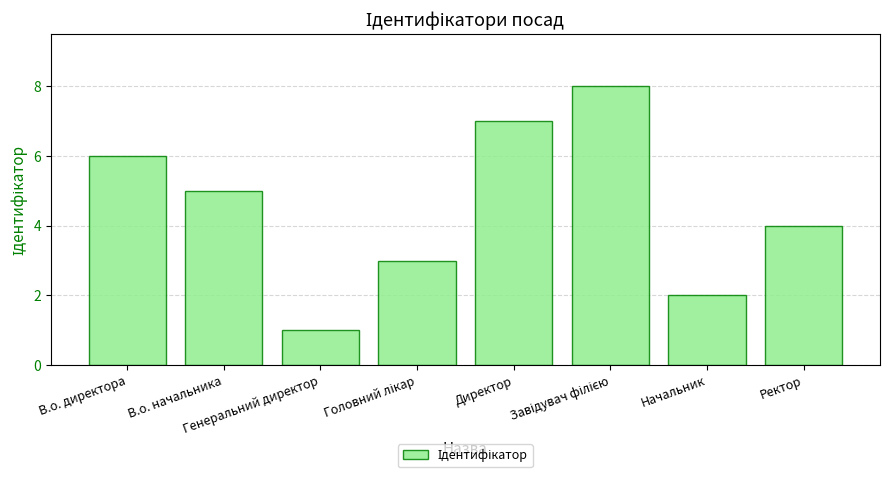

What is the maximum value shown in the chart?

8